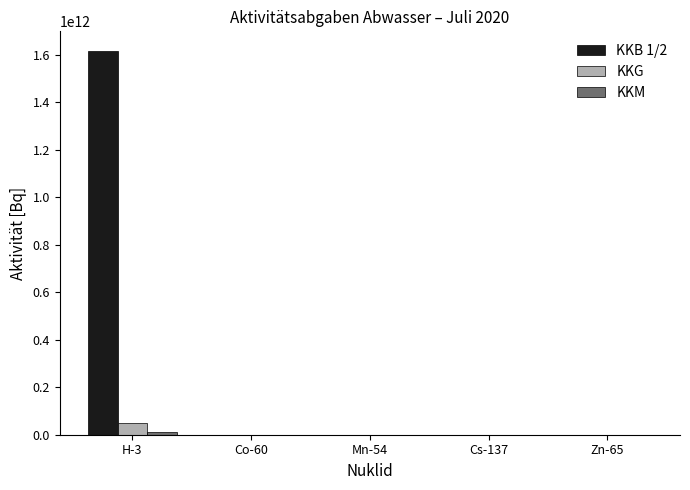

At which category does the chart reach its peak across all series?

H-3